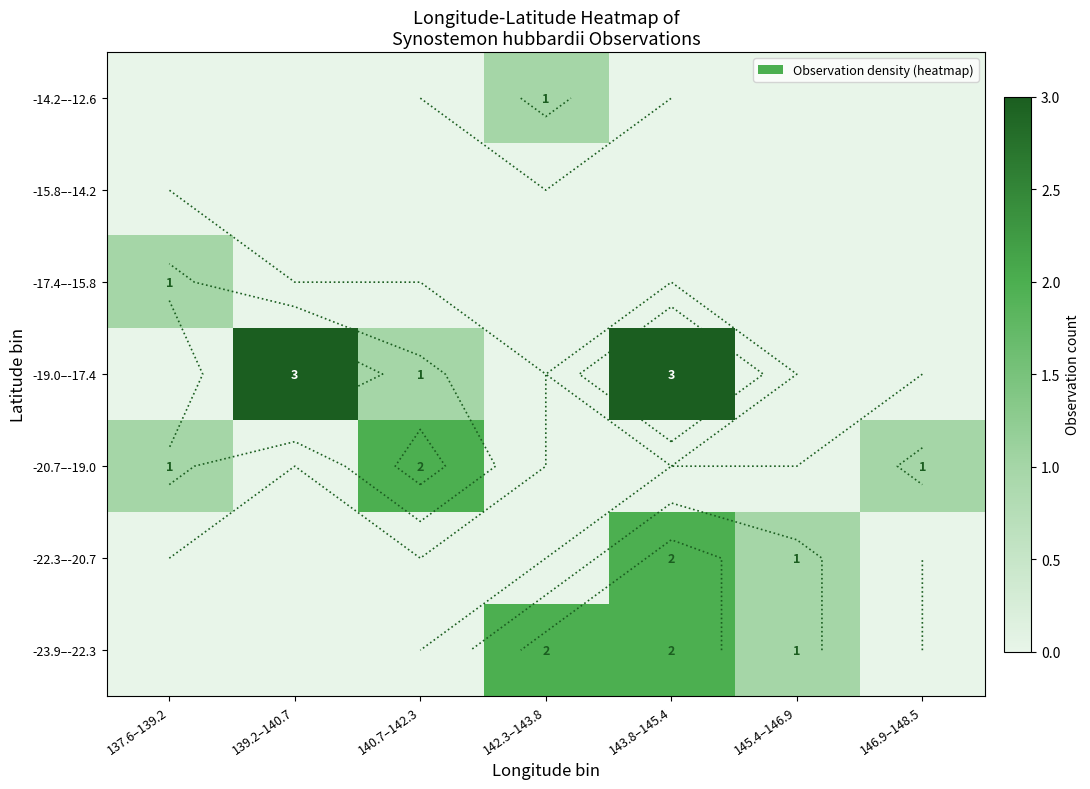

Which series has the largest total across all categories?

-19.0–-17.4